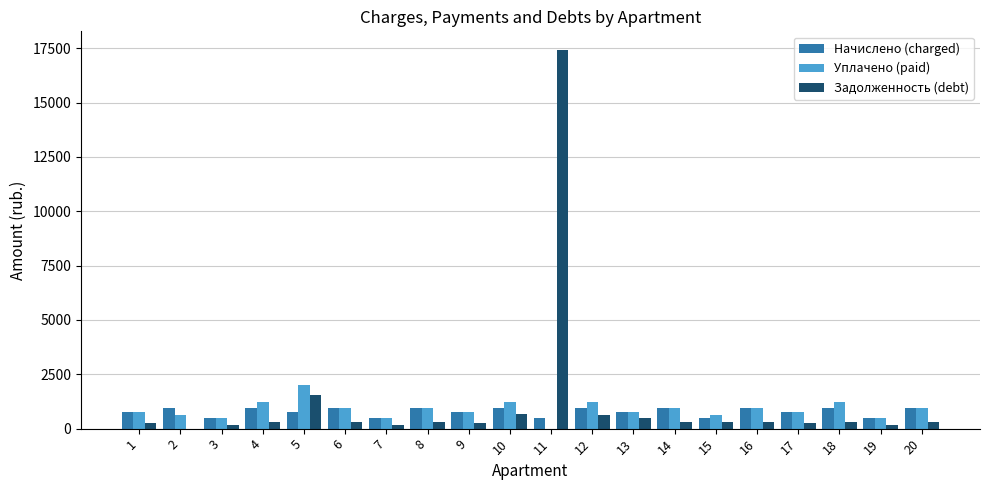

The value of Уплачено (paid) at 5 is 2943.2. True or false?

False